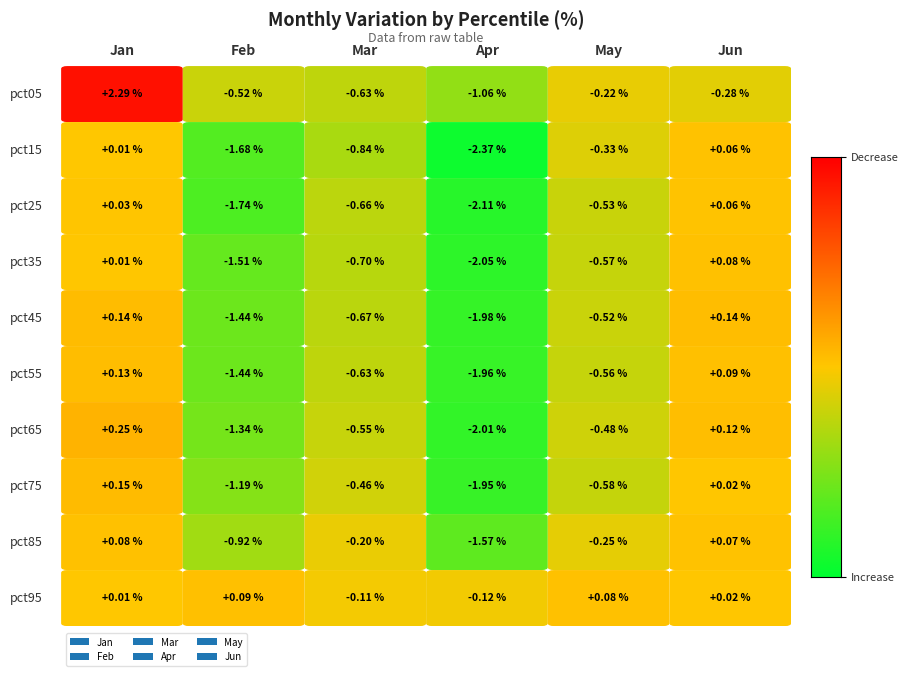

What is the difference between the highest and lowest values at pct55?

2.1